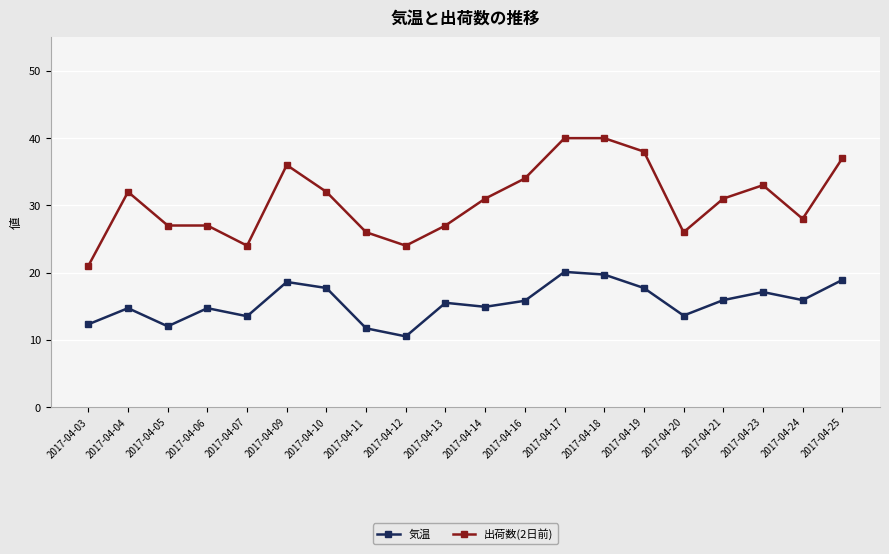

True or false: 気温 has more than 0 points higher than both neighbors.

True